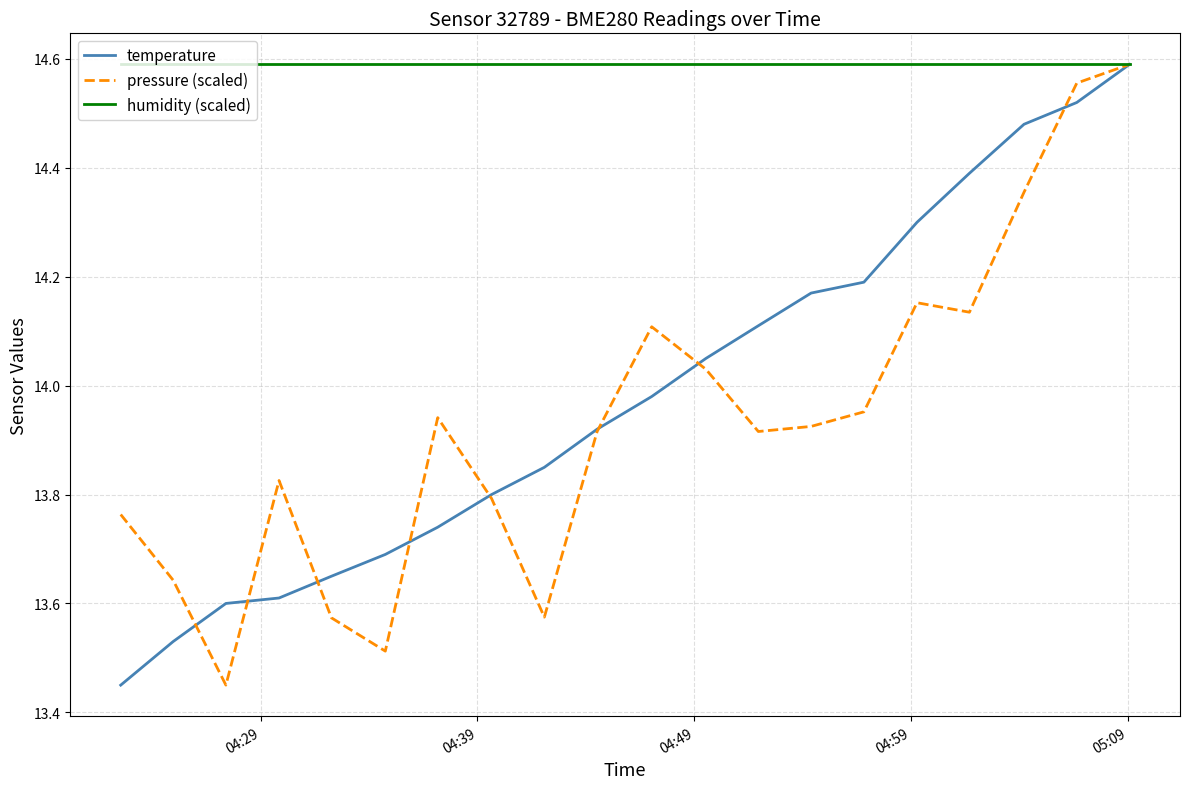

Count the number of categories in the chart.

20